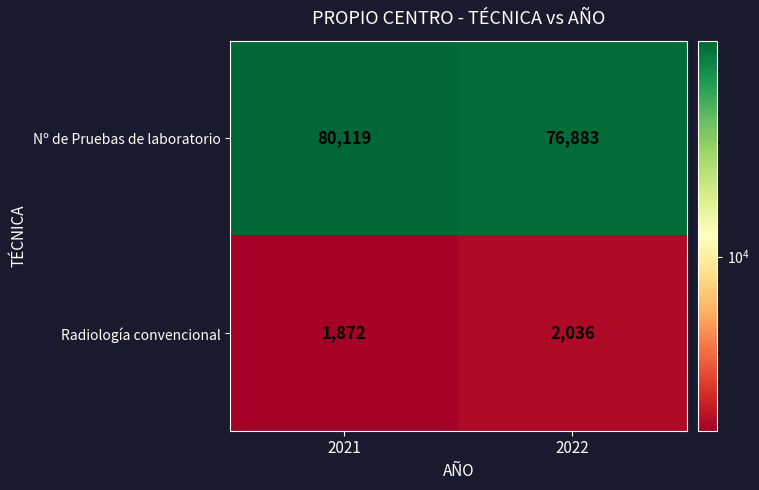

What is the sum of the Nº de Pruebas de laboratorio values at 2021 and 2022?

157002